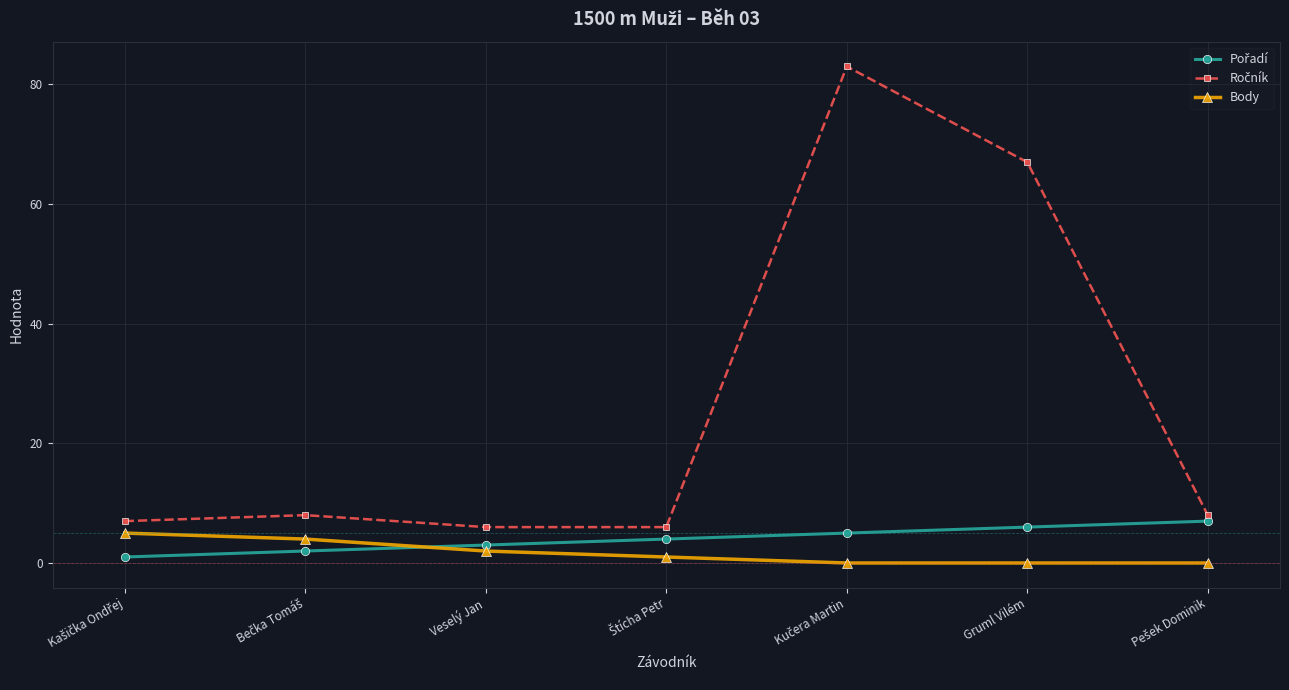

Does the chart display data point markers on the line(s)?

Yes